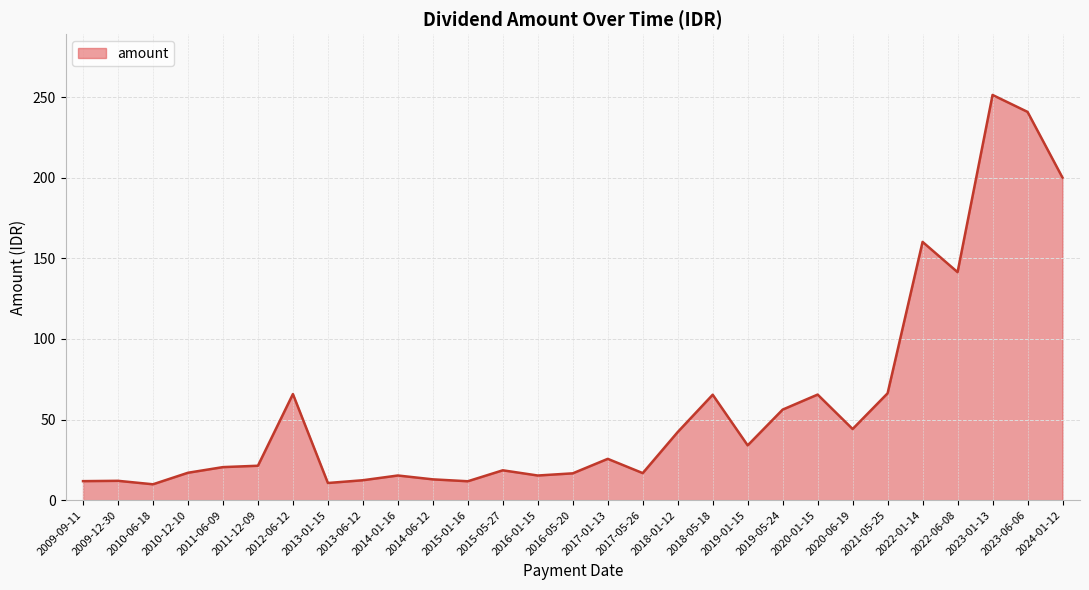

At which category does the chart reach its peak across all series?

2023-01-13